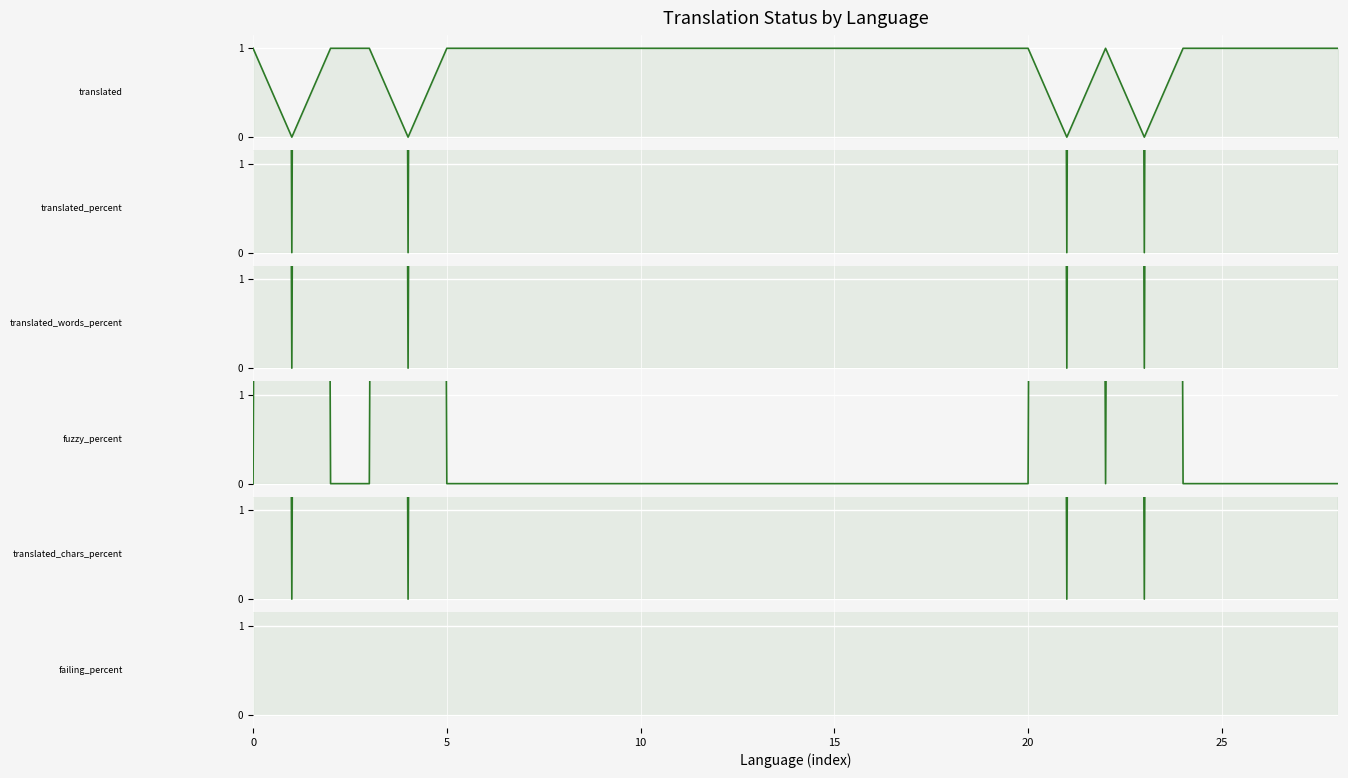

What are all the series names shown in the legend?

translated, translated_percent, translated_words_percent, fuzzy_percent, translated_chars_percent, failing_percent